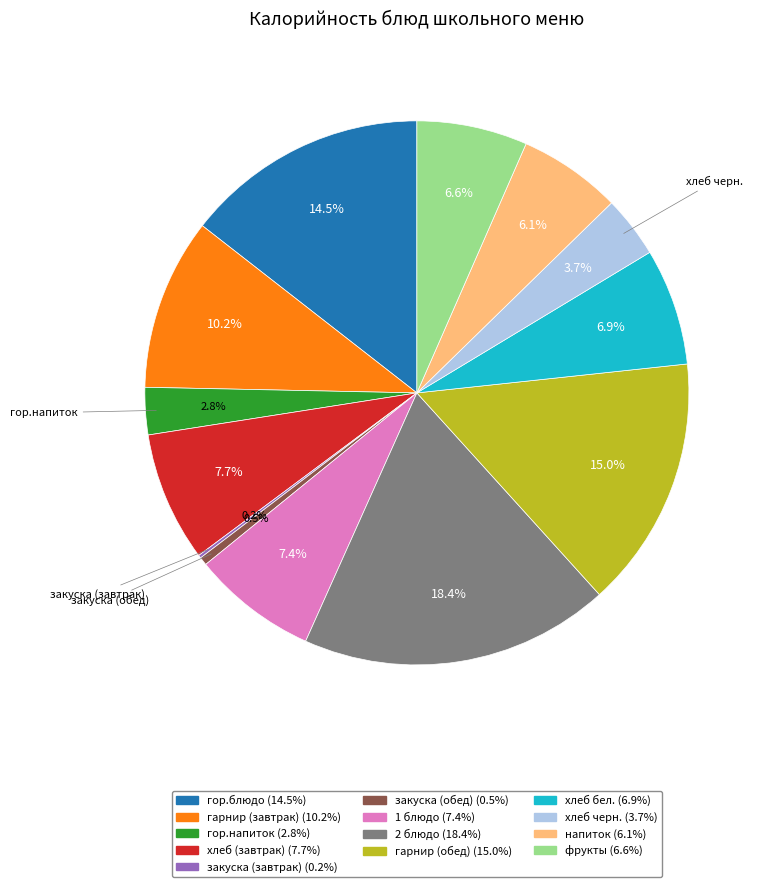

What is the largest slice in the pie chart?

2 блюдо